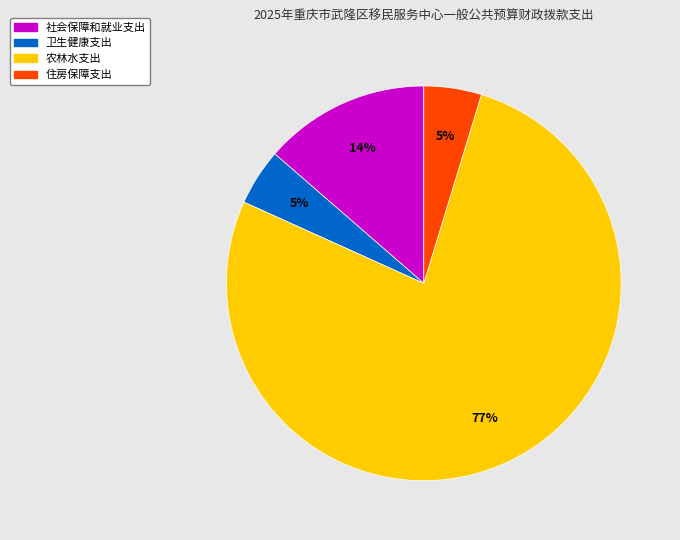

To the nearest percent, what percentage of the pie is 住房保障支出?

5%